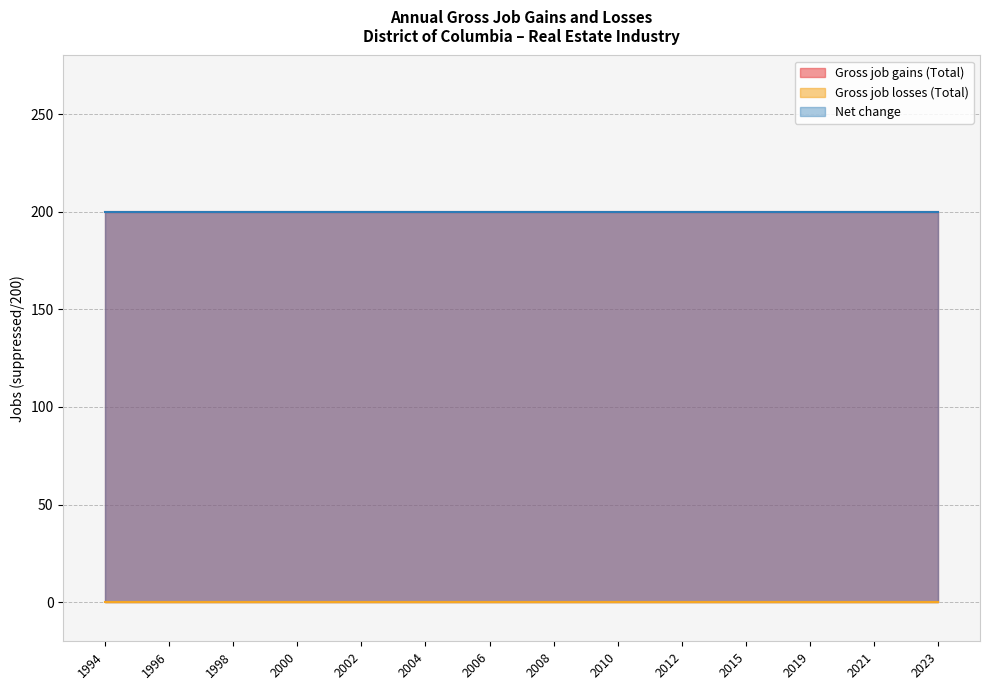

True or false: Net change has a value of 73 at 2023.

False